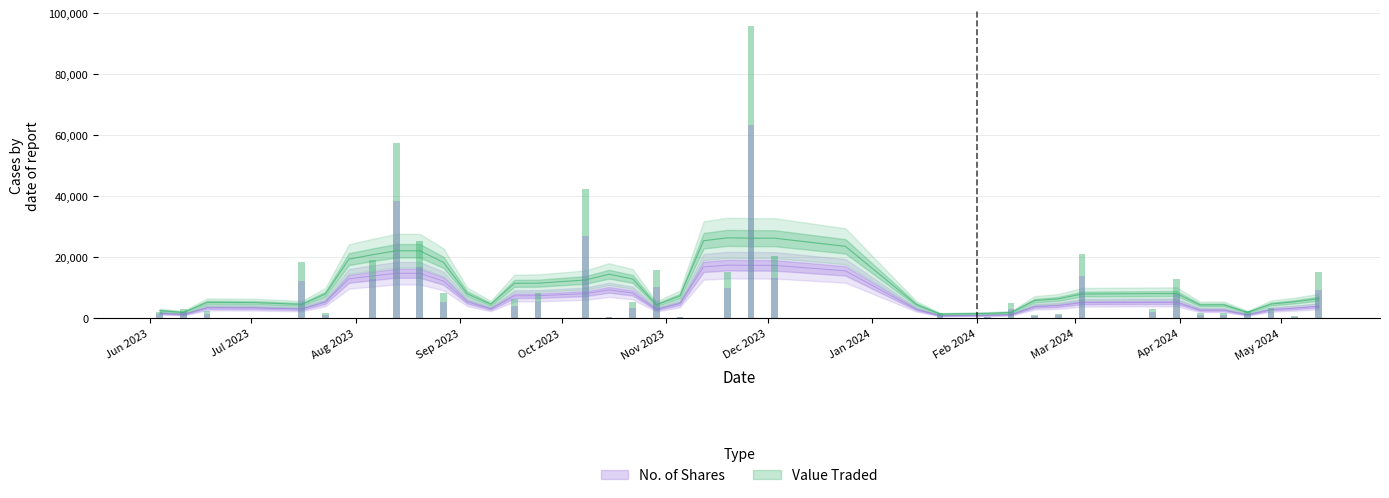

How many values in the No. of Shares series are below 2000?

20